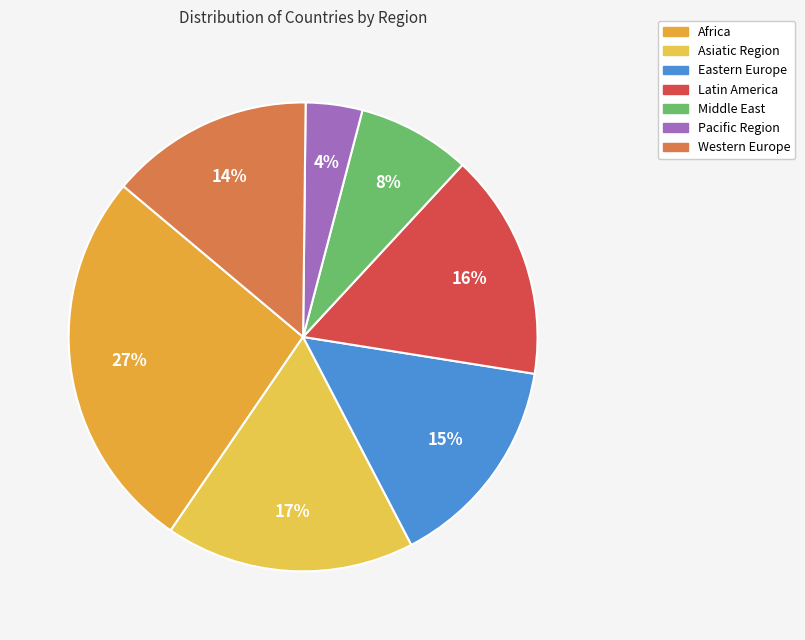

How many slices are in this pie chart?

7